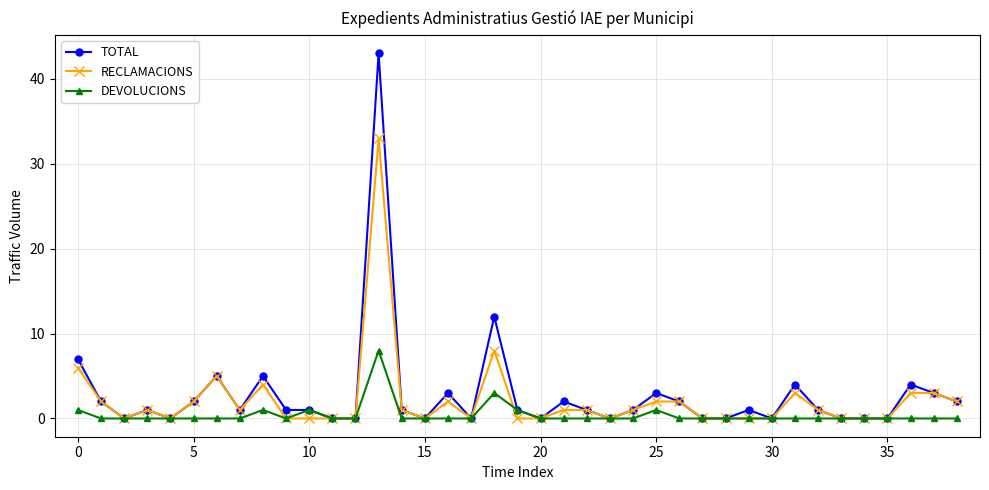

Rank the series by their maximum value, from highest to lowest.

TOTAL, RECLAMACIONS, DEVOLUCIONS